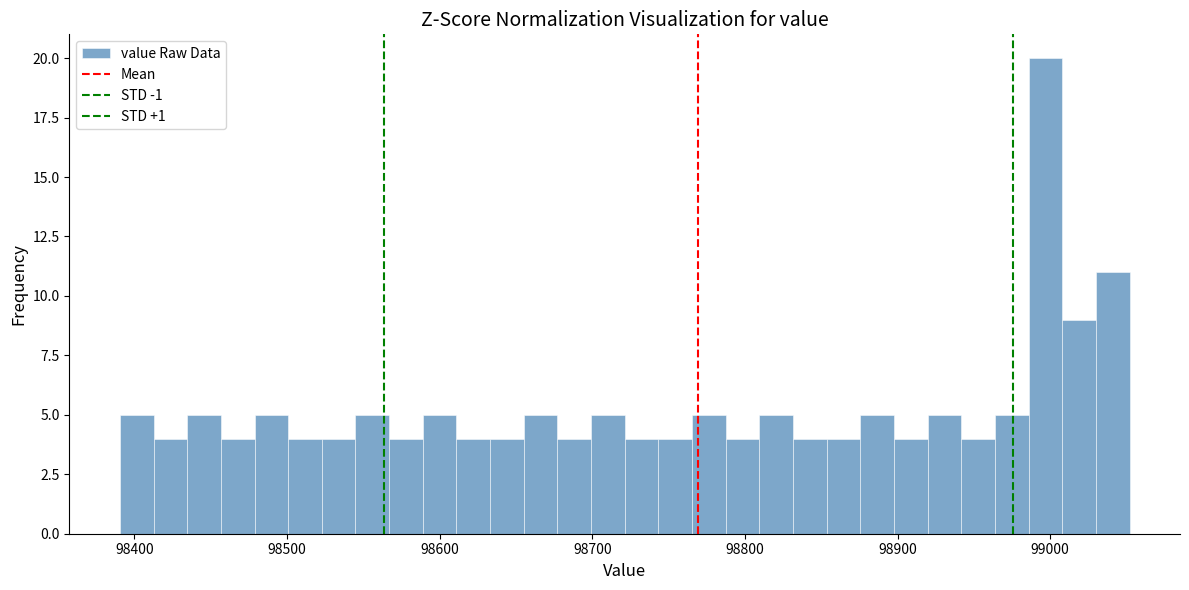

Read against the x-axis, roughly where is the centre of the tallest bar?

99000